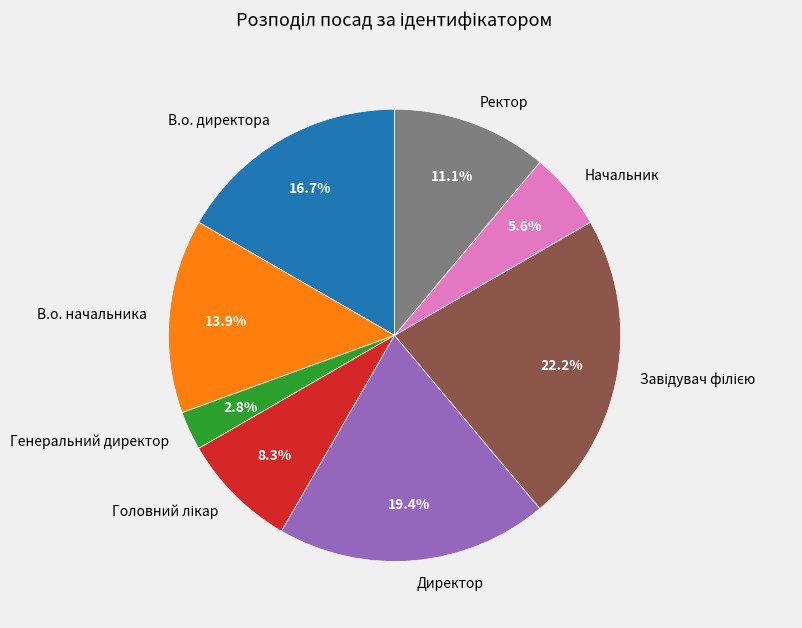

Is there any slice that represents more than half of the pie?

No